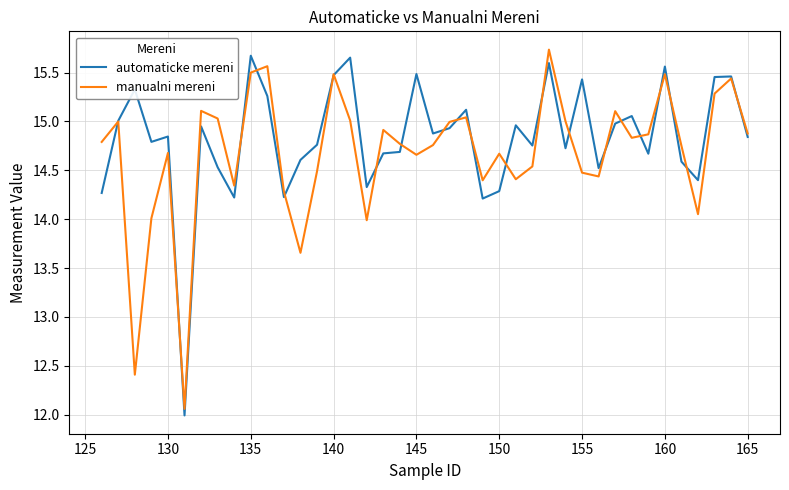

Is it true that automaticke mereni equals 21.2 at 150?

False